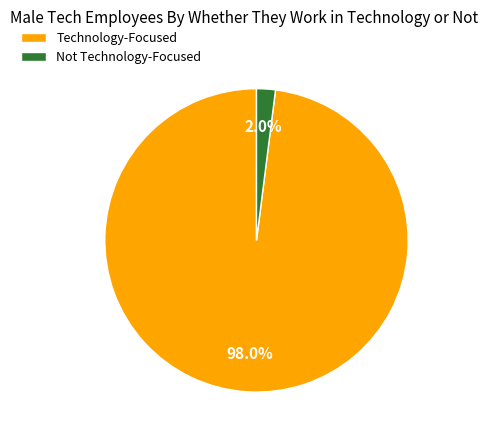

Which category has the biggest portion of the pie?

Technology-Focused